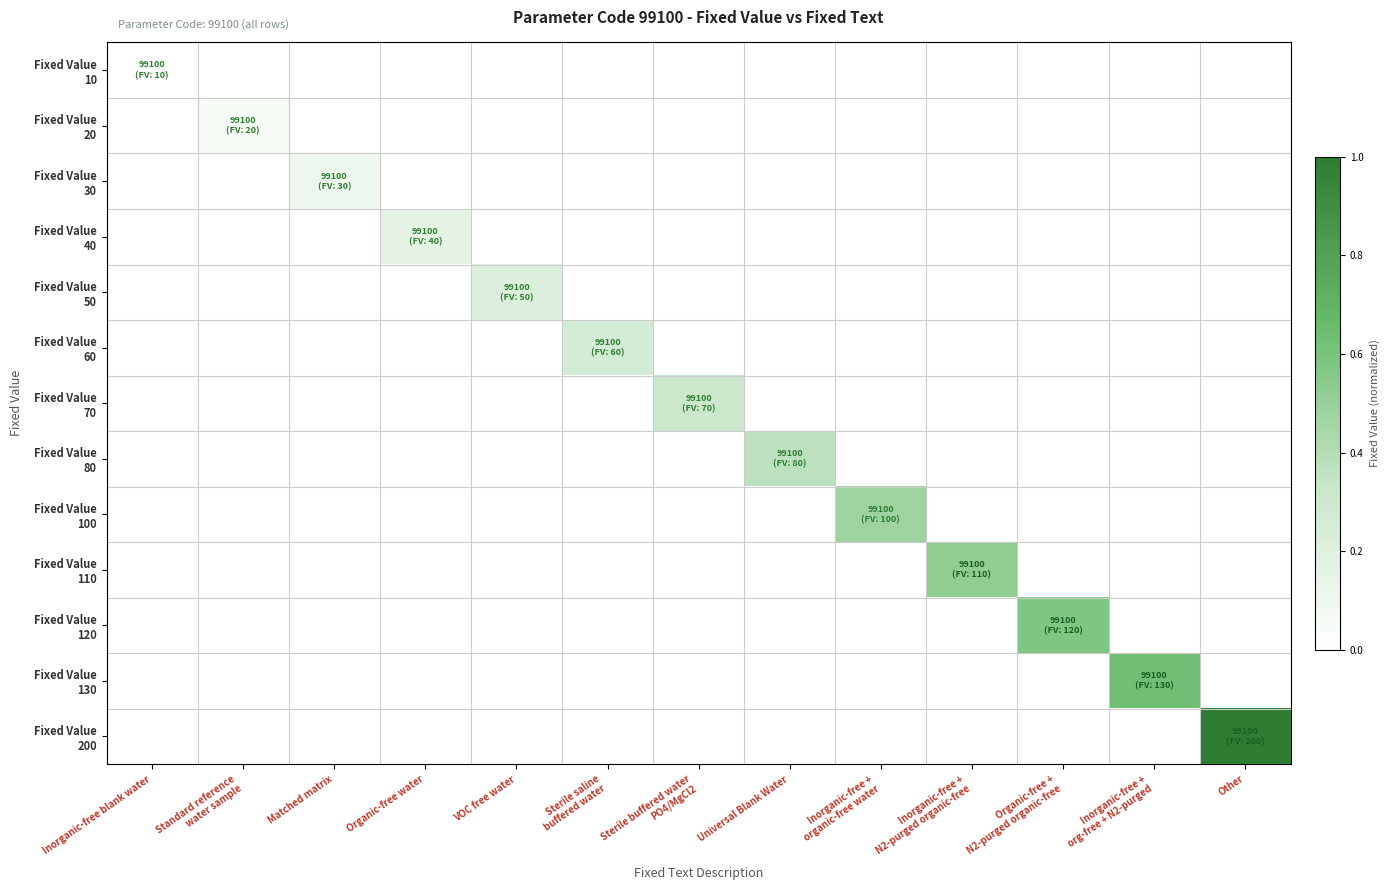

Which series has the largest total across all categories?

Fixed Value 200